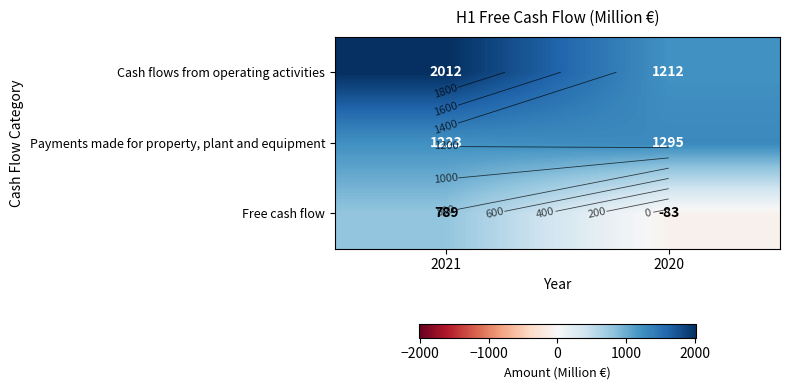

Which has a higher value, 2021 or 2020?

2021